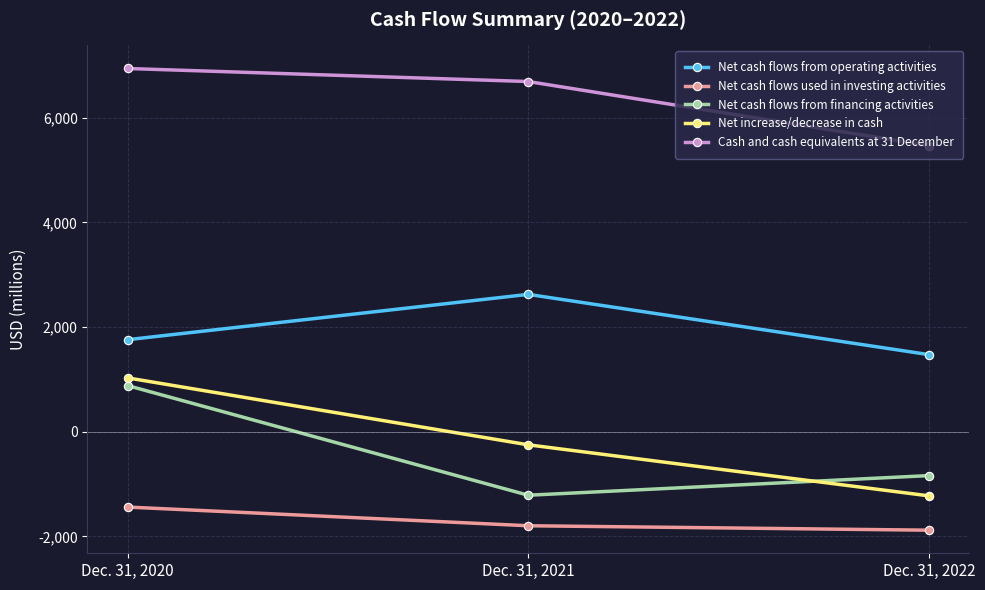

What is the spread (max minus min) of values at Dec. 31, 2022?

7347